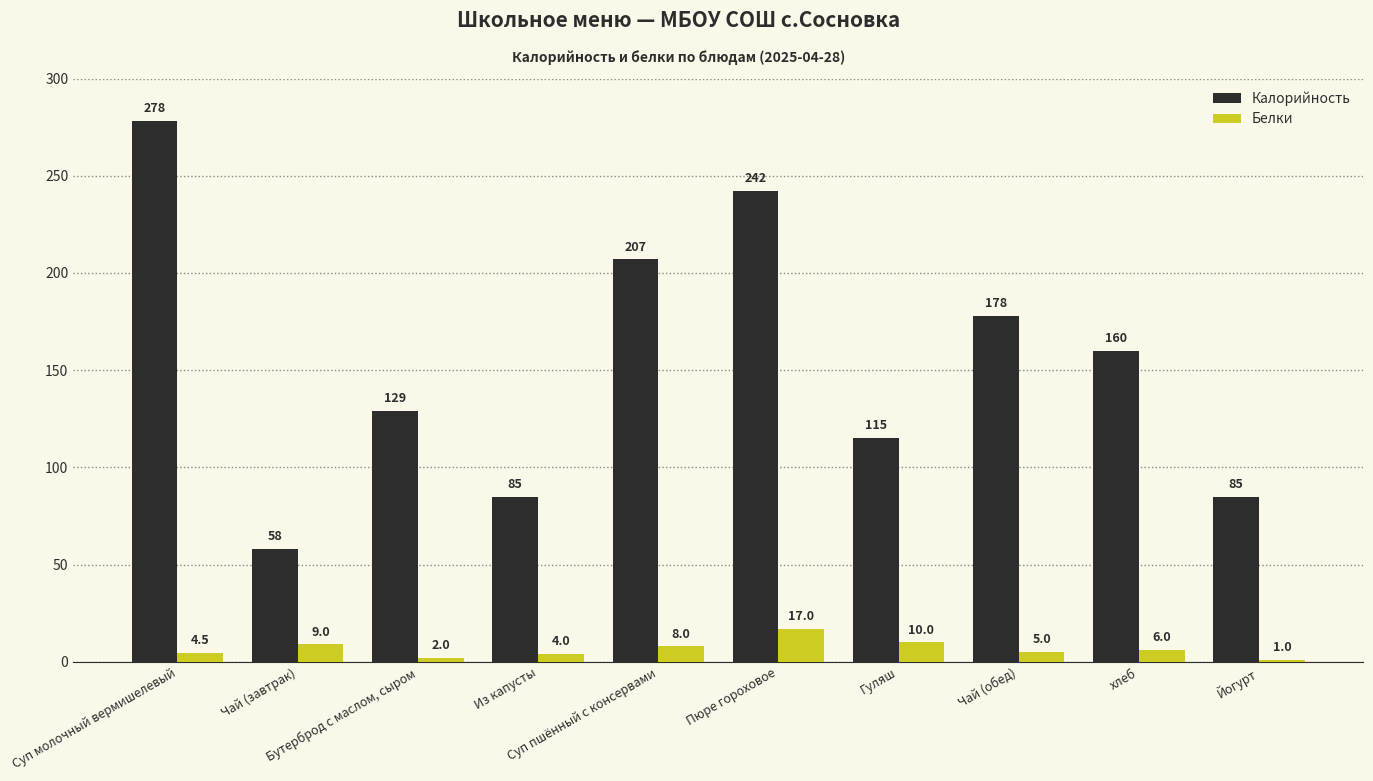

What is the difference between the Белки values at Суп молочный вермишелевый and Пюре гороховое?

12.5